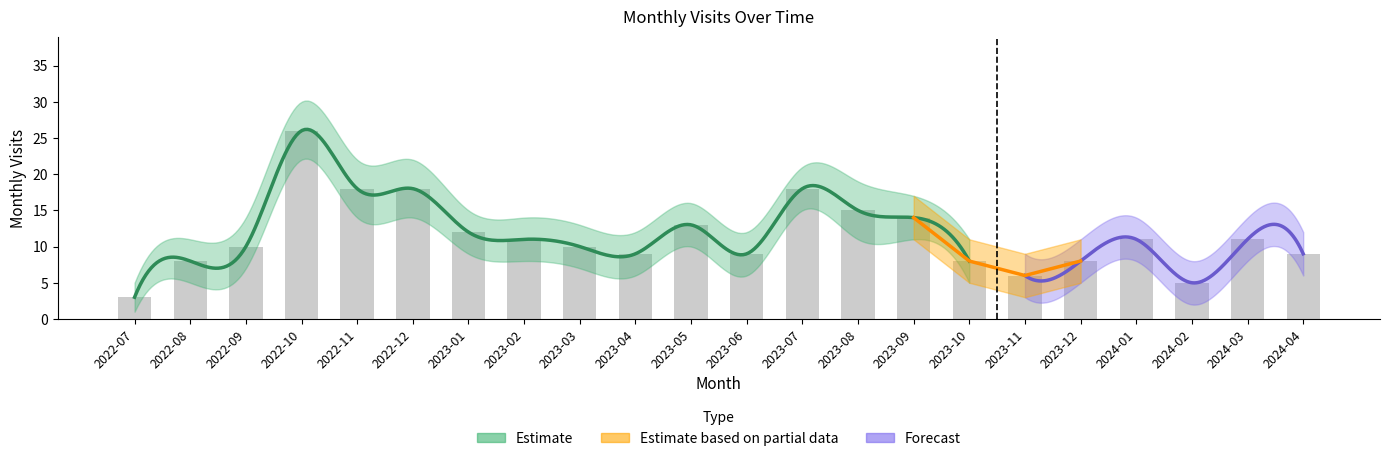

Where does the data first go above 11?

2022-10